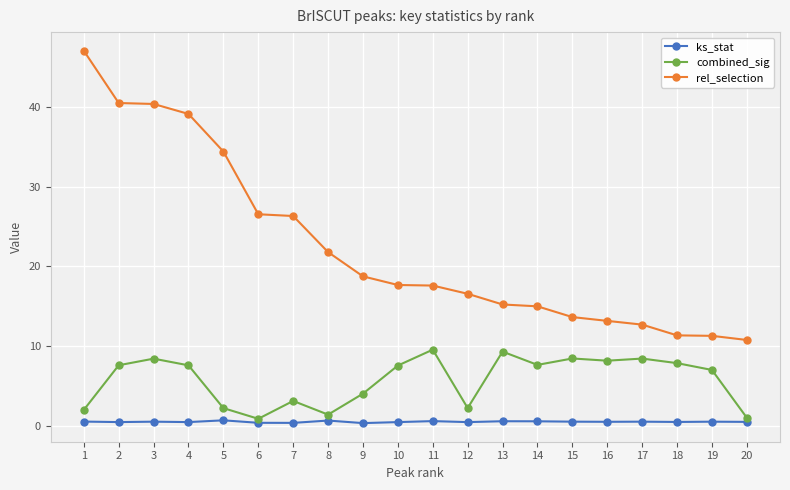

List the series in order of their peak value, lowest first.

ks_stat, combined_sig, rel_selection